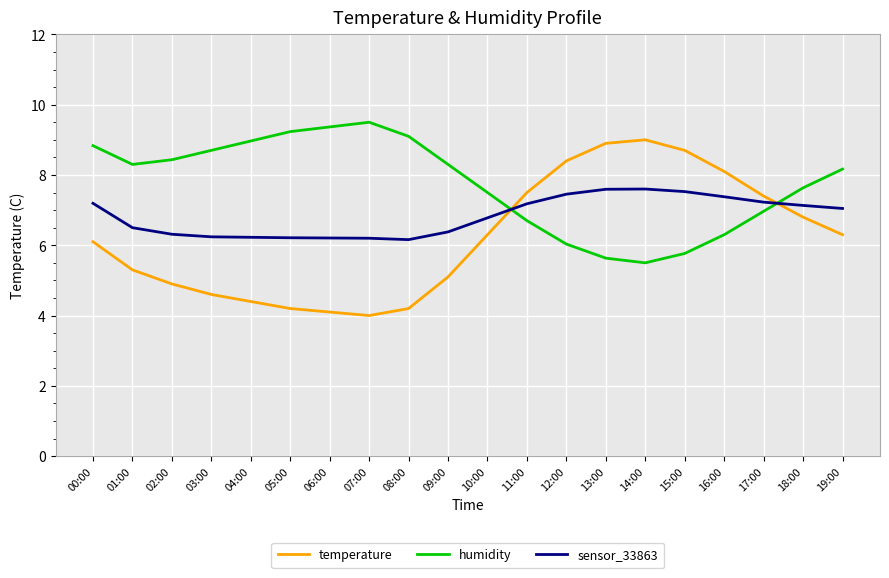

Which series has the largest range (max minus min)?

temperature